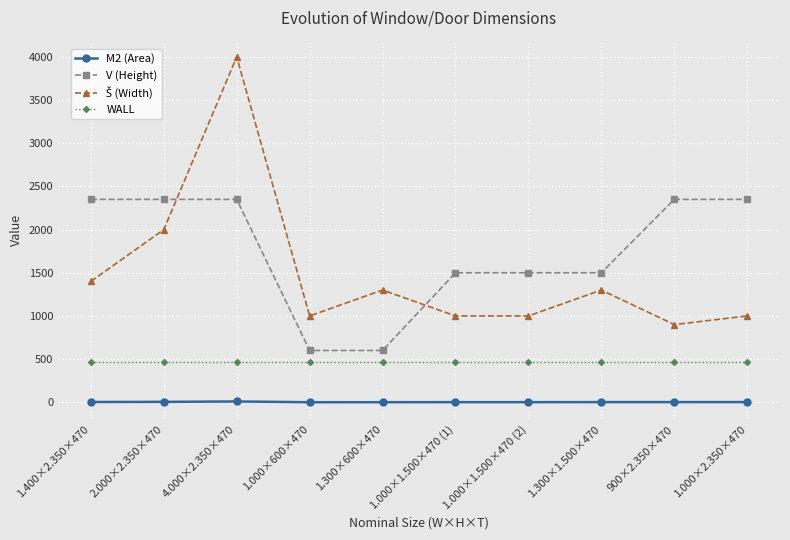

Which series changed the most between 1.000×1.500×470 (2) and 900×2.350×470?

V (Height)